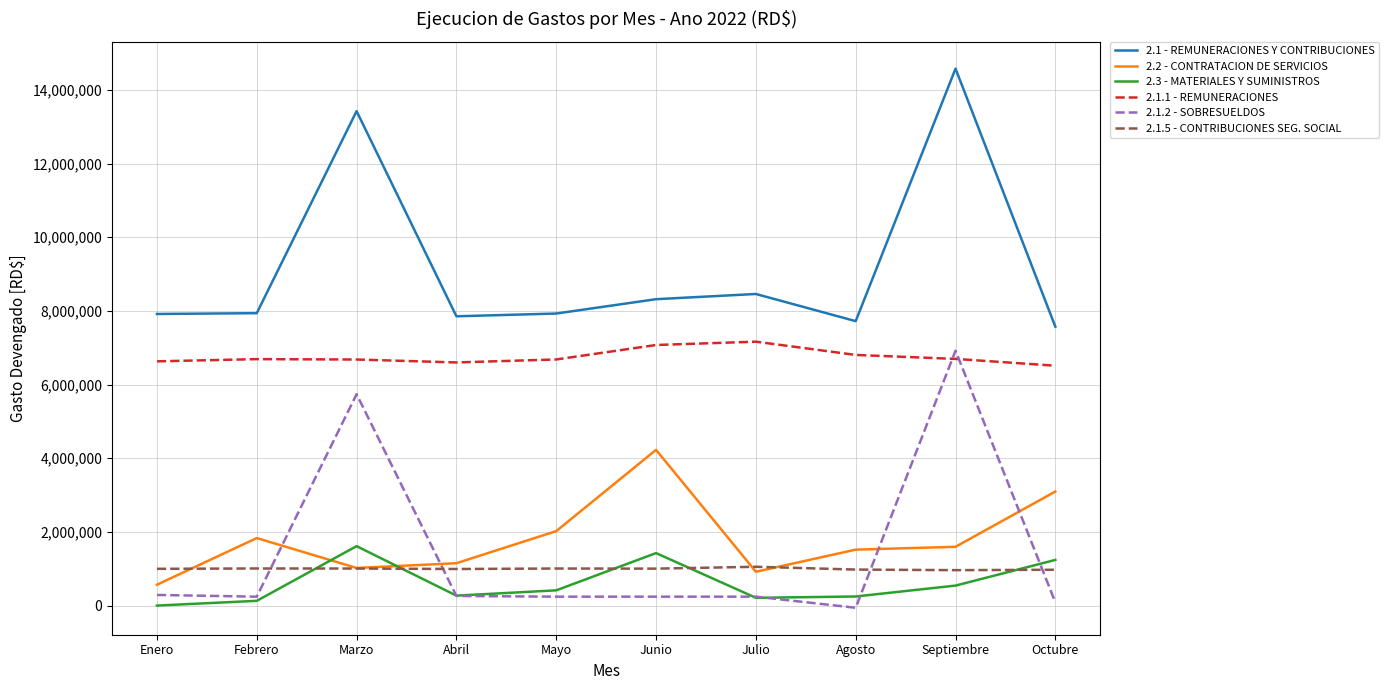

The 2.1.1 - REMUNERACIONES series shows 3375071.0 at Abril. True or false?

False